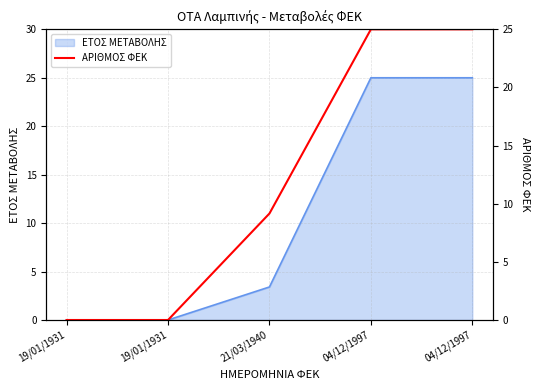

What is the difference between the second highest and second lowest values?

25.0